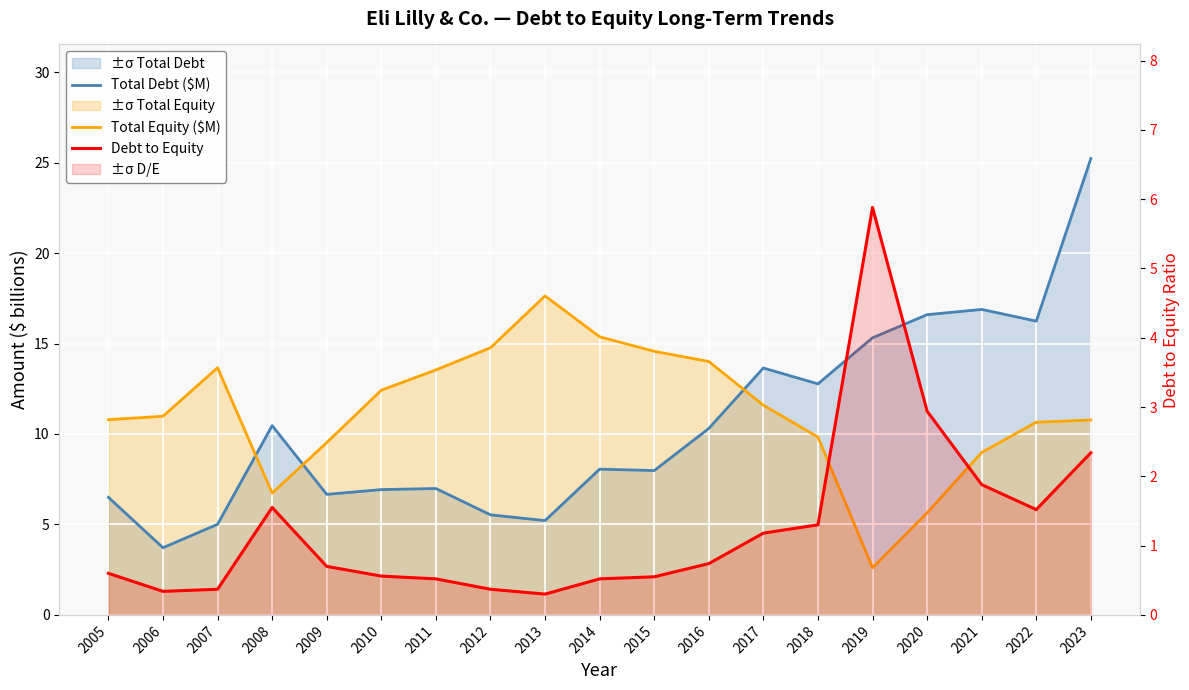

At which category does the chart reach its minimum across all series?

2013